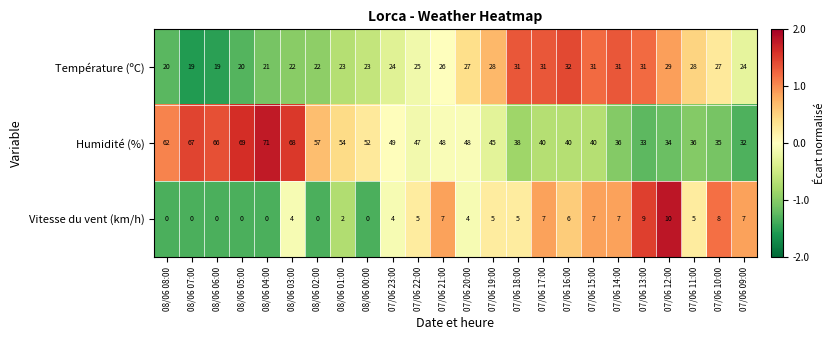

Where is Température (ºC) nearest to the value 25?

07/06 22:00